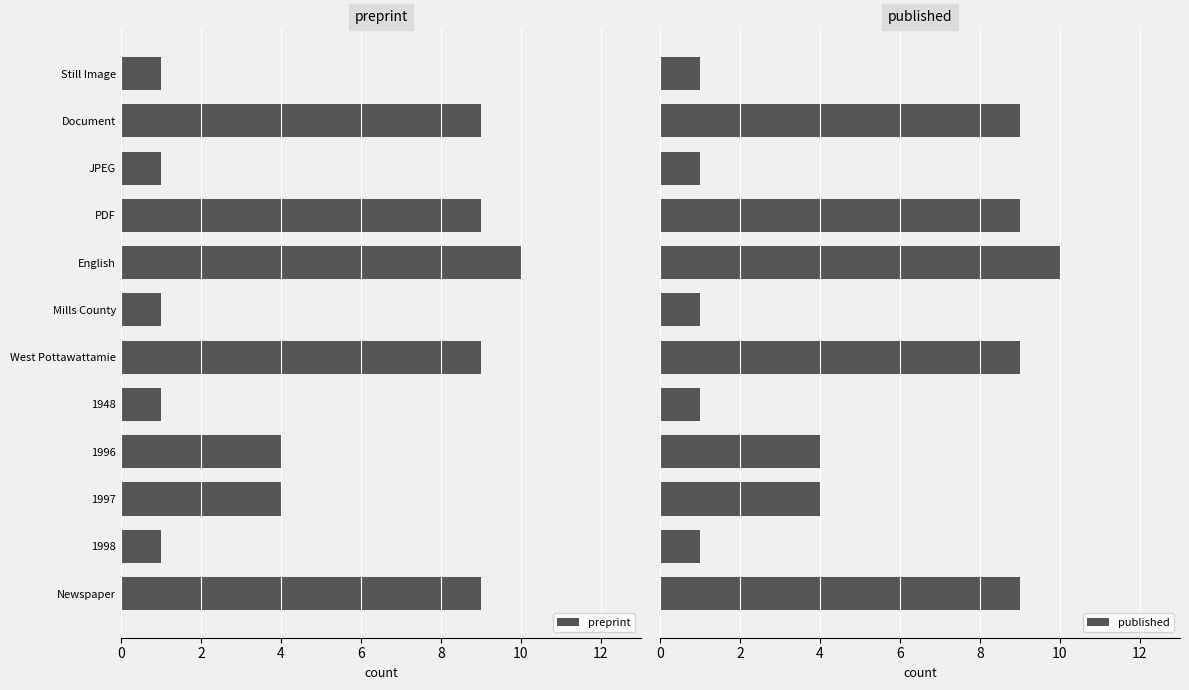

What is the difference between the maximum and minimum values in the preprint series?

9